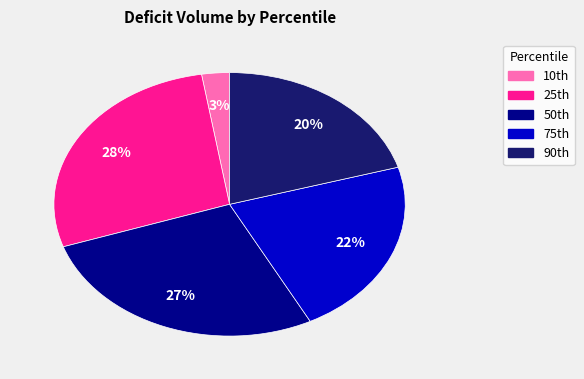

How many slices are in this pie chart?

5